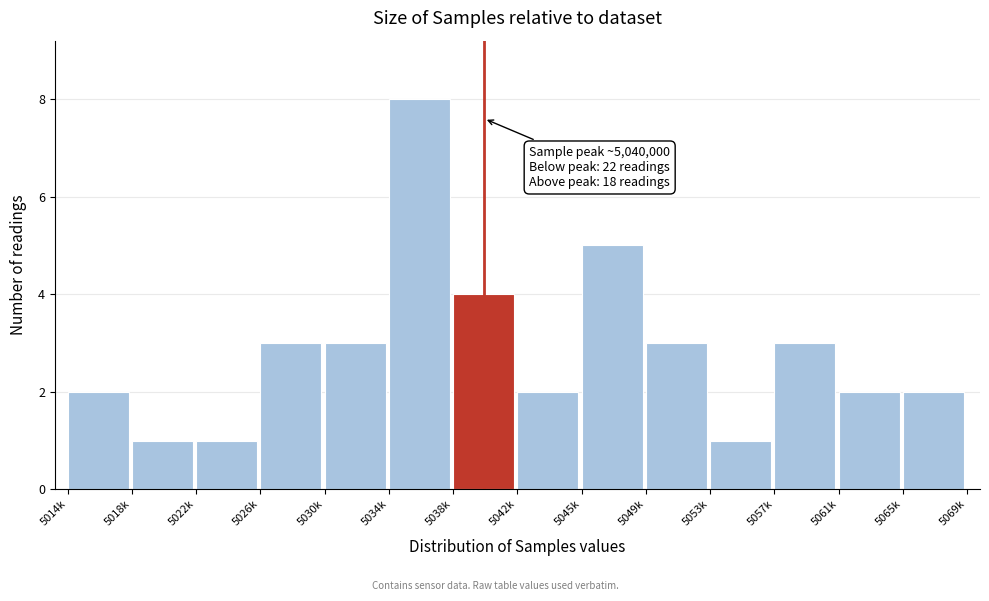

Reading right to left, list all the values displayed in this chart.

2	2	3	1	3	5	2	4	8	3	3	1	1	2